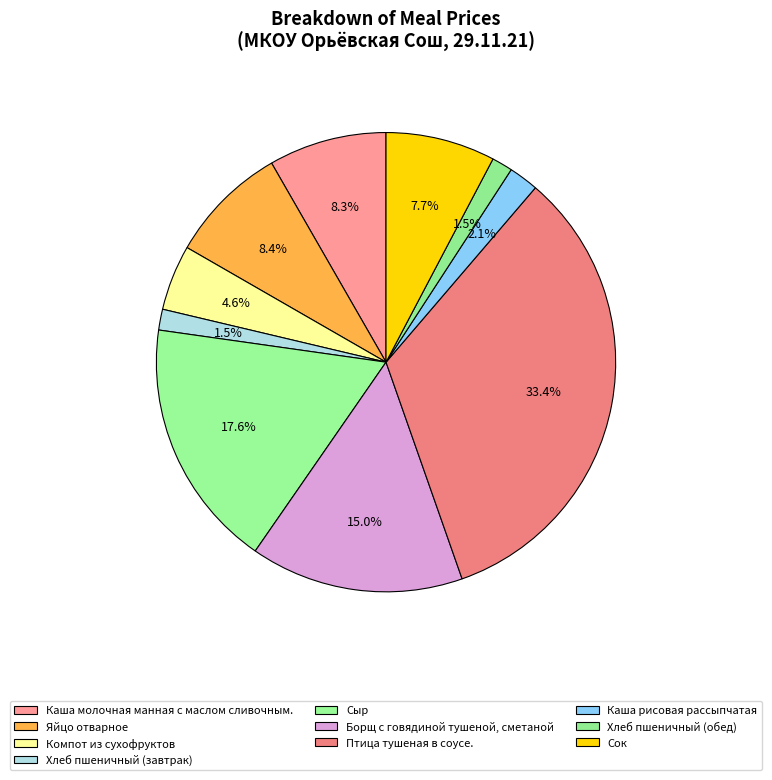

Do Компот из сухофруктов and Сок together represent more than half of the pie?

No